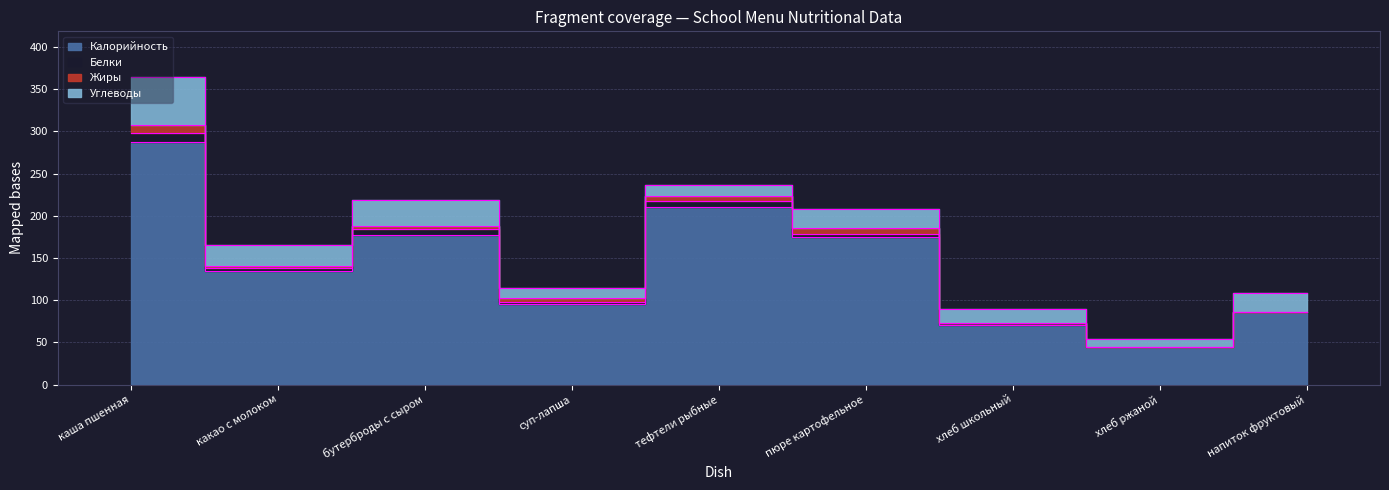

What is the difference between the highest and lowest values at напиток фруктовый?

86